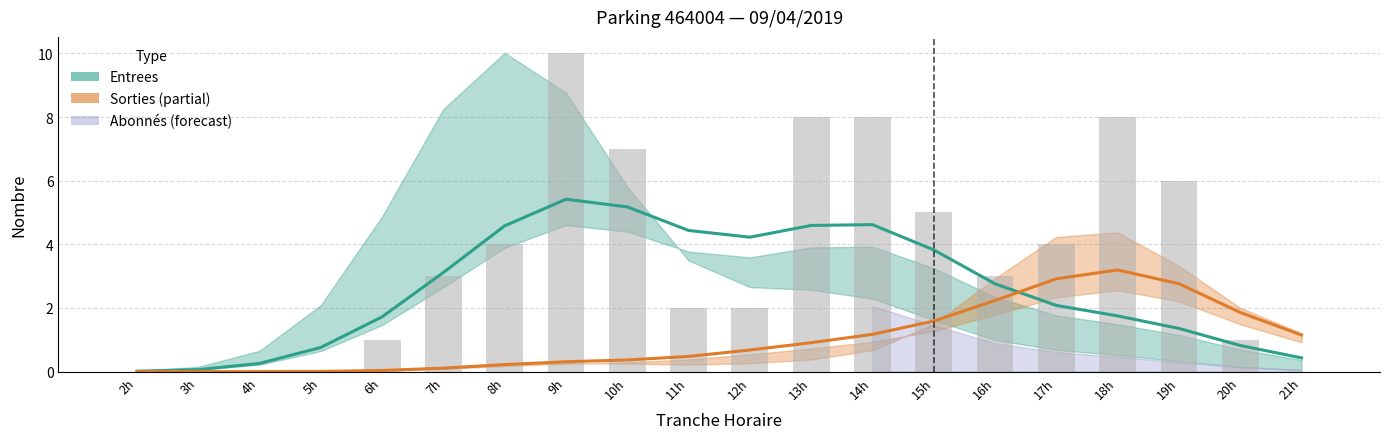

Where does the Entrees (NB_HORAIRE) series first go above 2?

7h